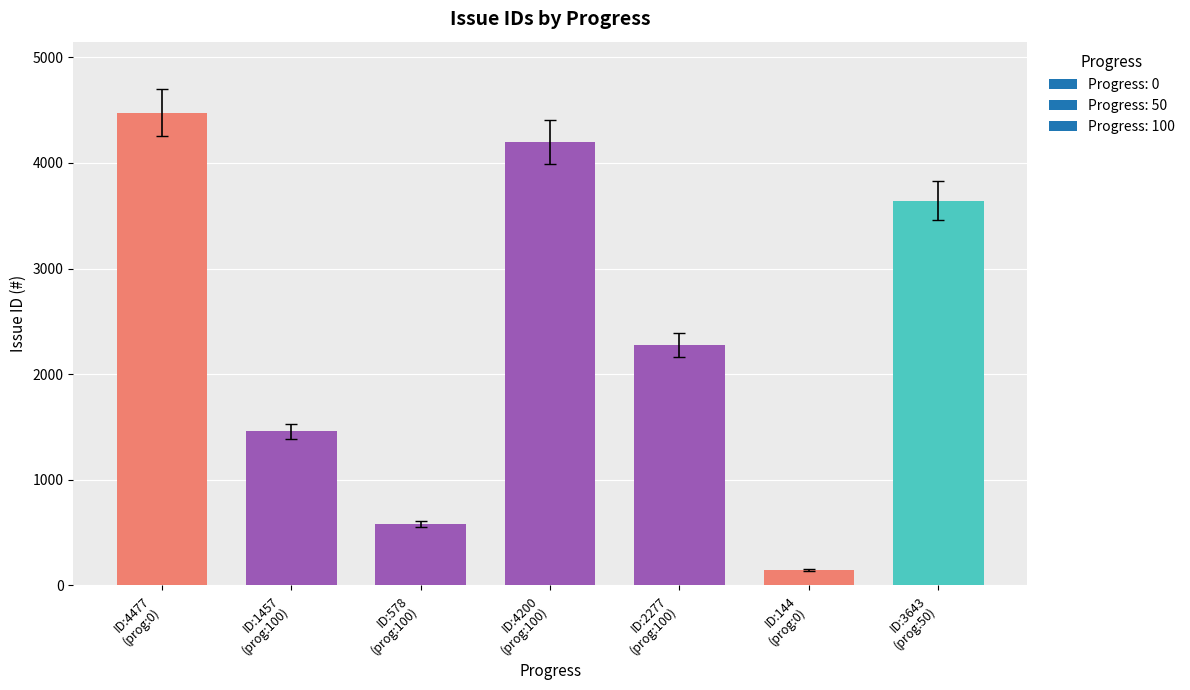

List the labels in order of value, smallest first.

ID:144
(prog:0), ID:578
(prog:100), ID:1457
(prog:100), ID:2277
(prog:100), ID:3643
(prog:50), ID:4200
(prog:100), ID:4477
(prog:0)